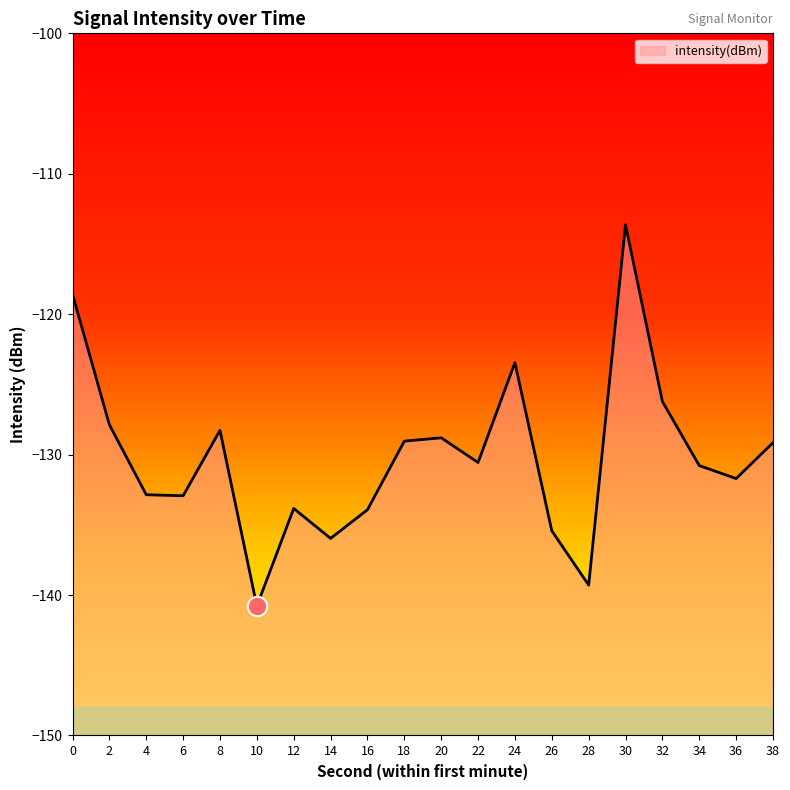

True or false: the data shows -211.3 at 28.

False